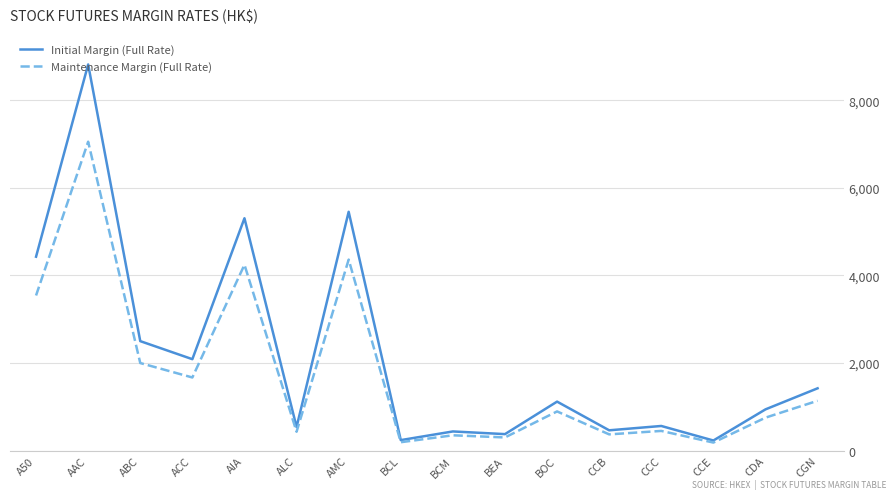

Is it true that Initial Margin (Full Rate) equals 320 at CDA?

False